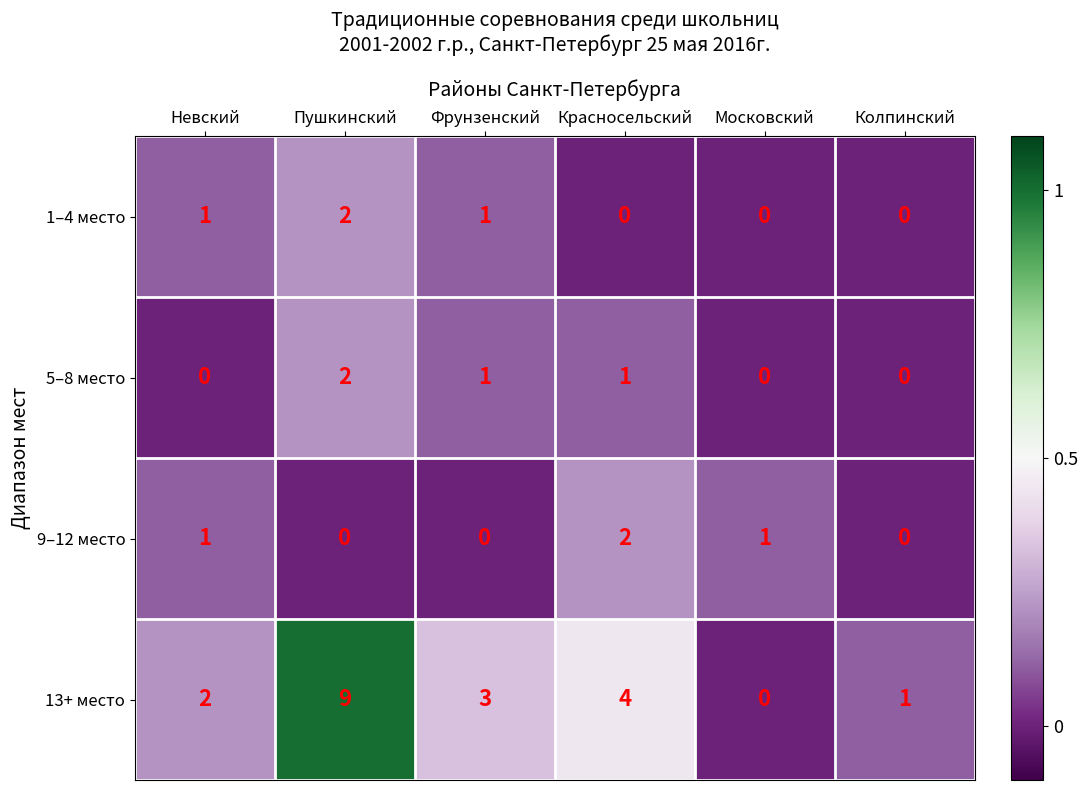

What is the sum of the 13+ место values at Красносельский and Невский?

6